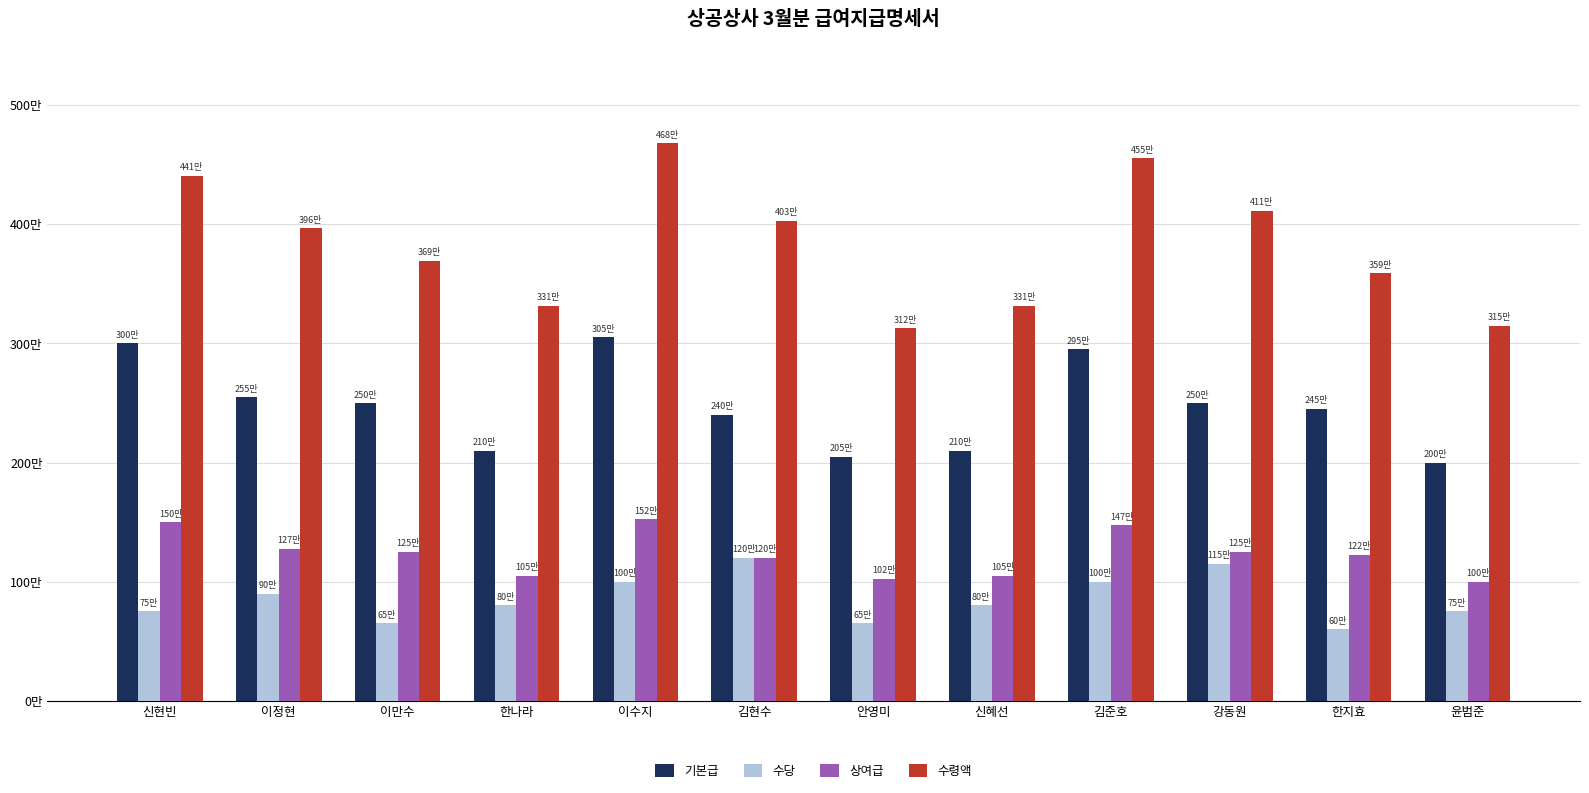

At which label does 수령액 first exceed 3969000?

신현빈